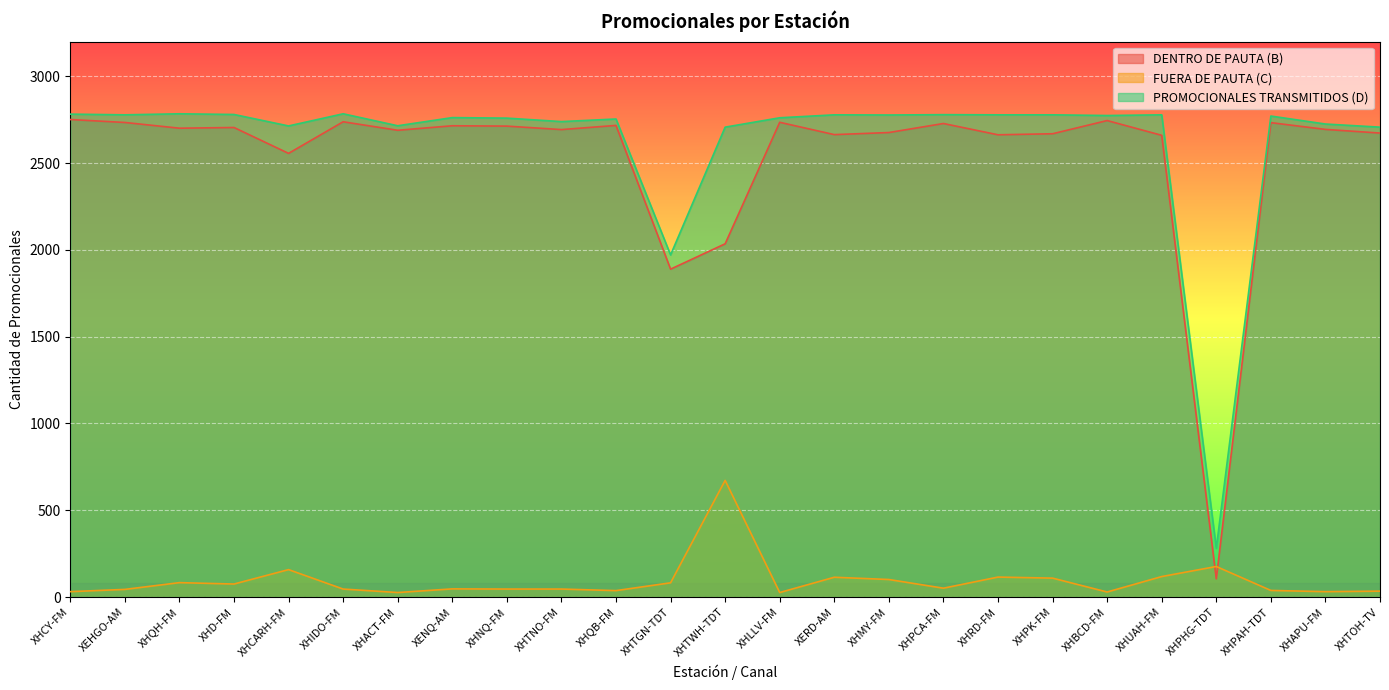

What are all the series names shown in the legend?

DENTRO DE PAUTA (B), FUERA DE PAUTA (C), PROMOCIONALES TRANSMITIDOS (D)